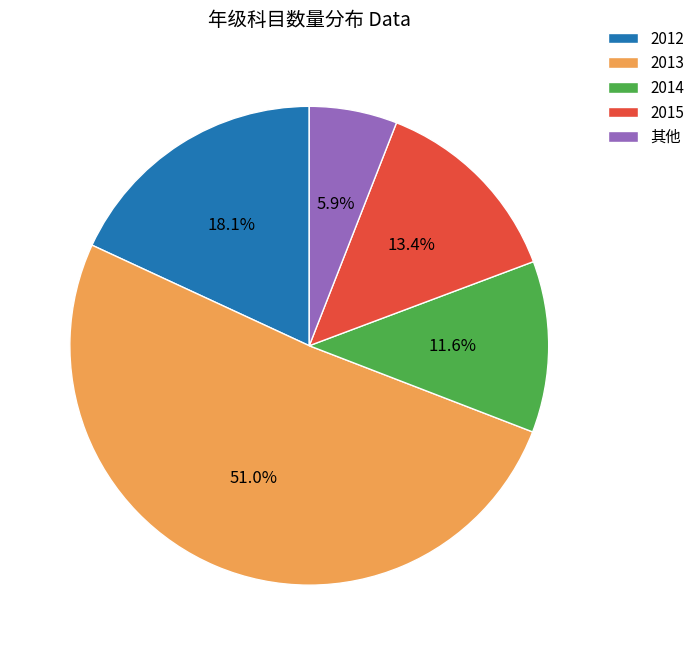

Rank the categories by value from highest to lowest.

2013, 2012, 2015, 2014, 其他